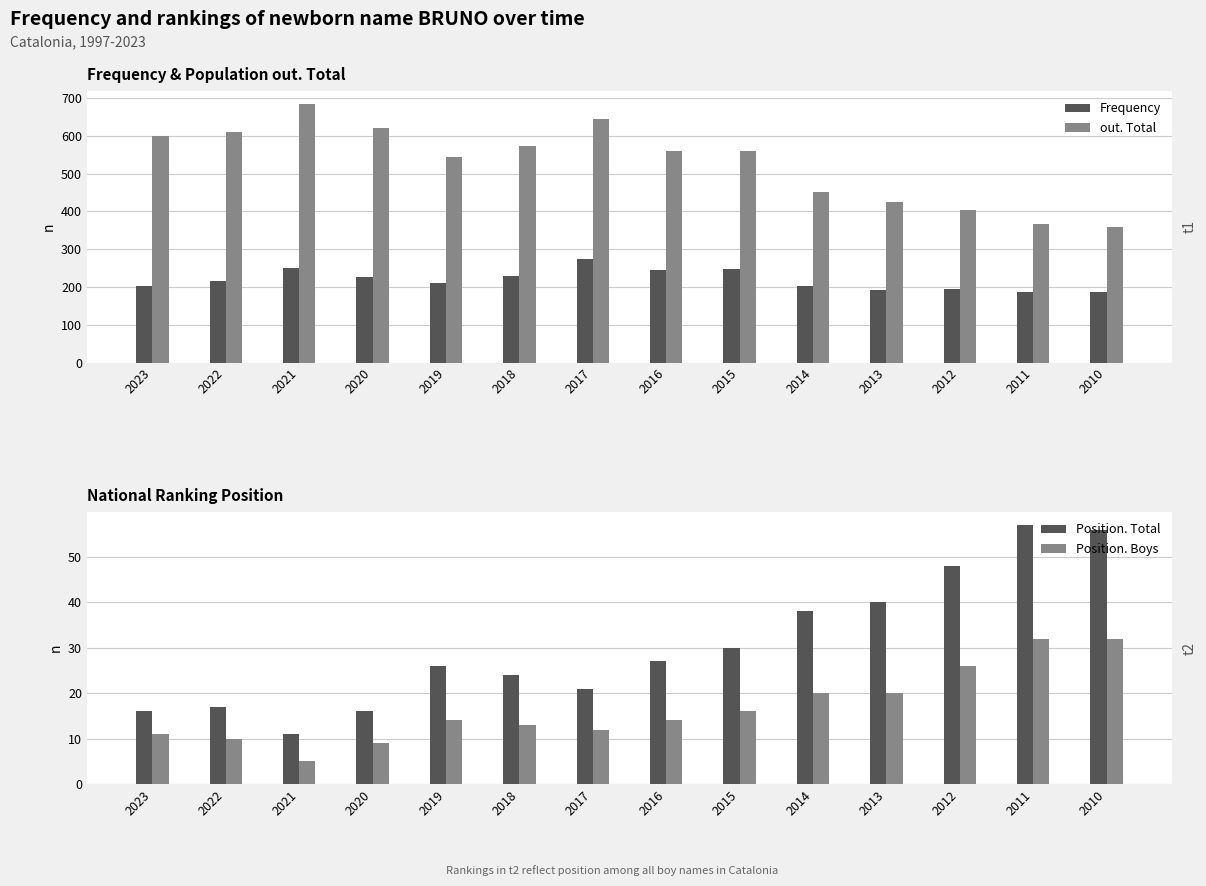

Where does the out. Total series first go above 560?

2023